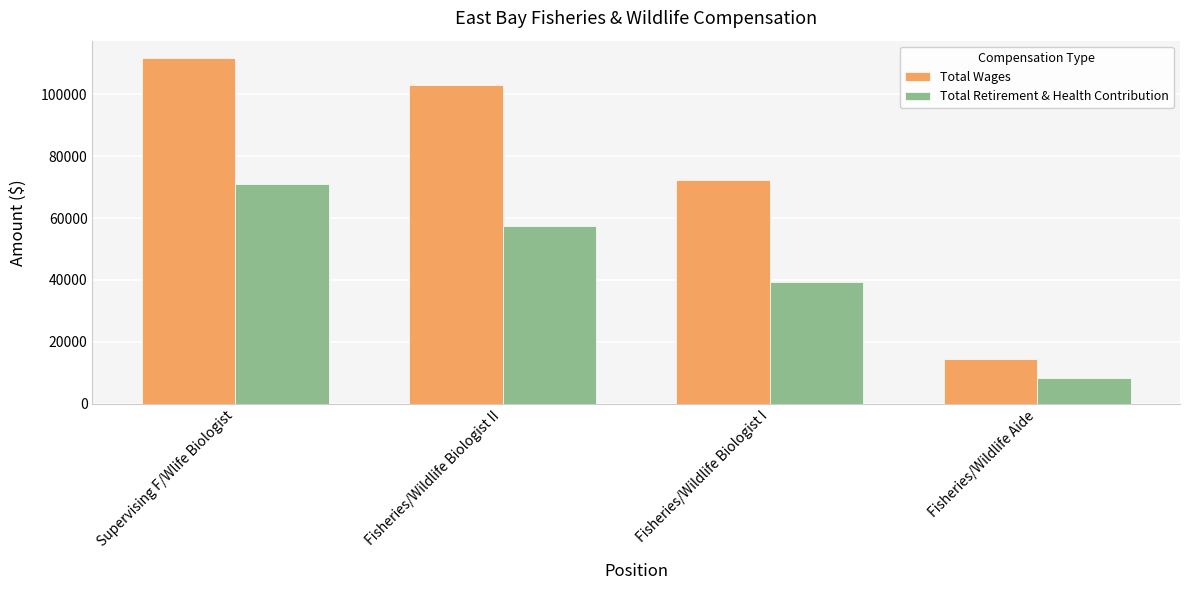

What is the difference between the Total Wages values at Fisheries/Wildlife Biologist I and Fisheries/Wildlife Biologist II?

30795